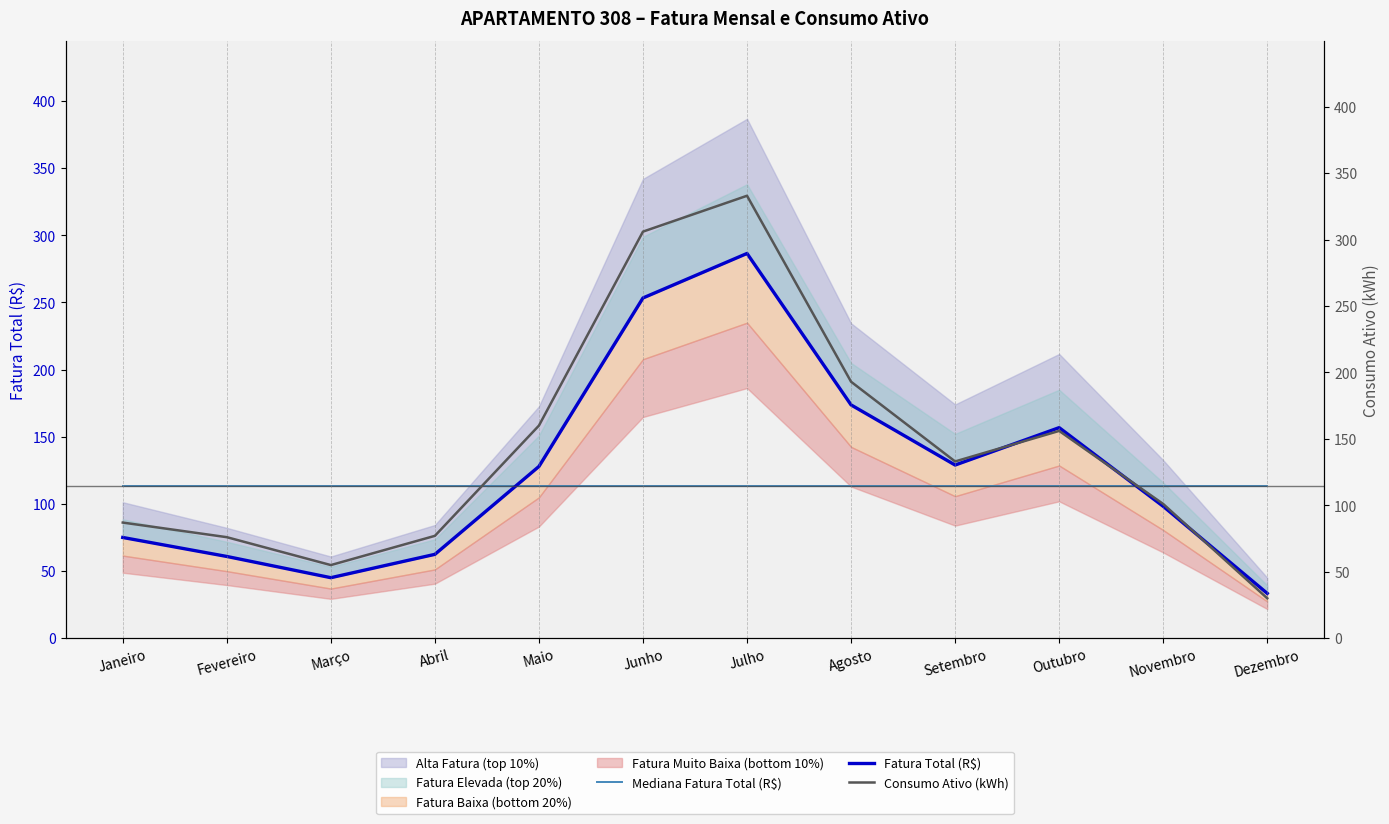

At which category is the sum across all series the highest?

Julho